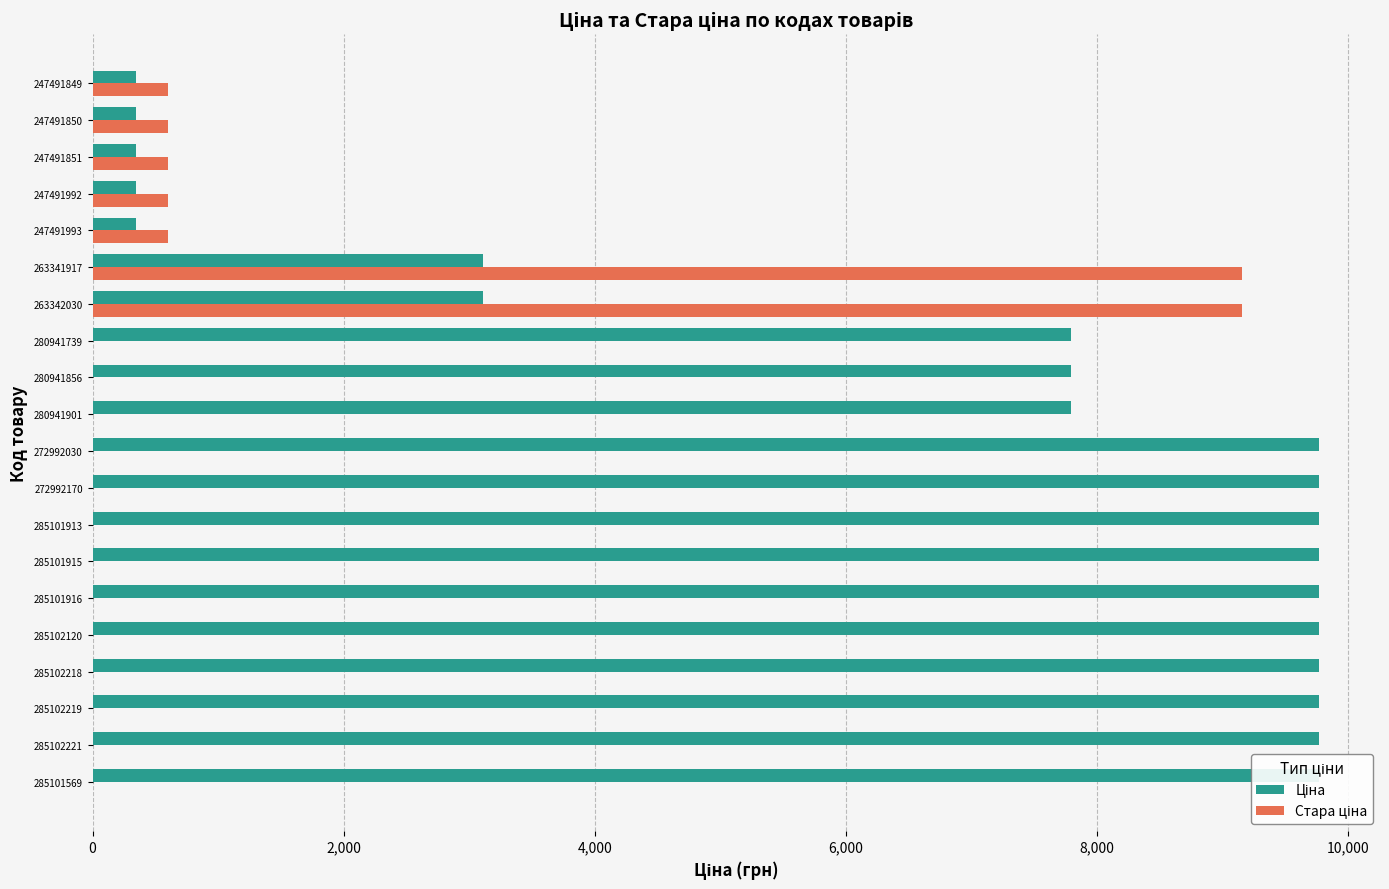

What is the difference between the second highest and minimum values in the Стара ціна series?

9154.5